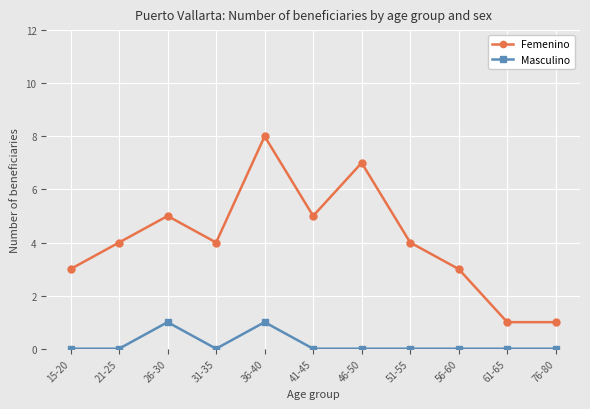

List the series in order of their overall mean, highest first.

Femenino, Masculino